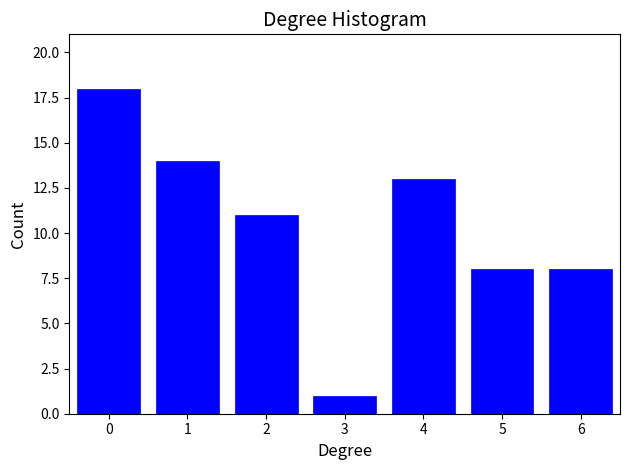

Reading left to right, extract all data points from this chart.

18	14	11	1	13	8	8